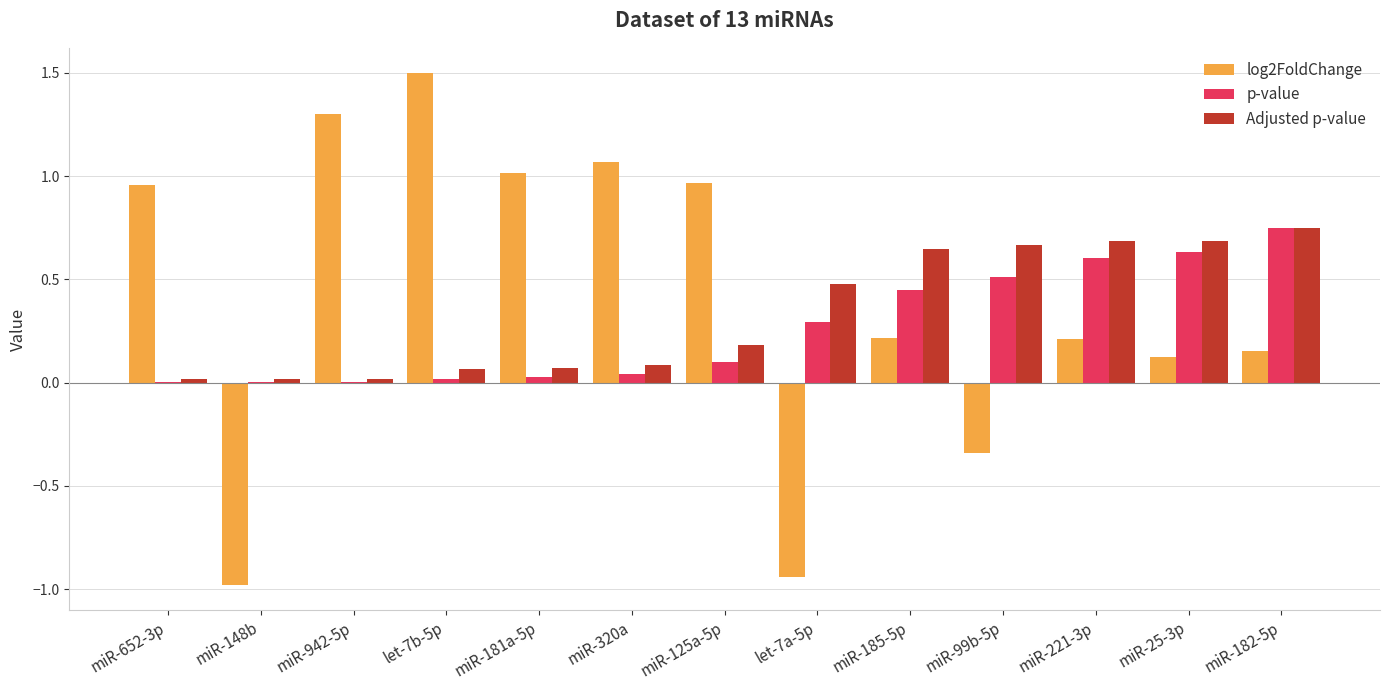

Is the value of p-value at miR-182-5p greater than the value of Adjusted p-value at miR-221-3p?

Yes